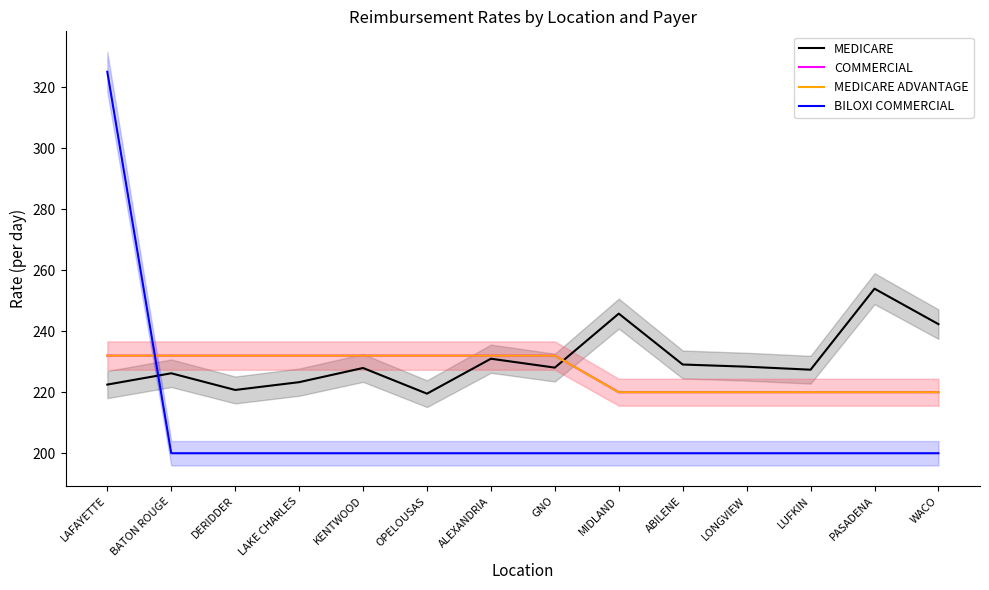

What is the approximate value of BILOXI COMMERCIAL at MIDLAND?

200.0